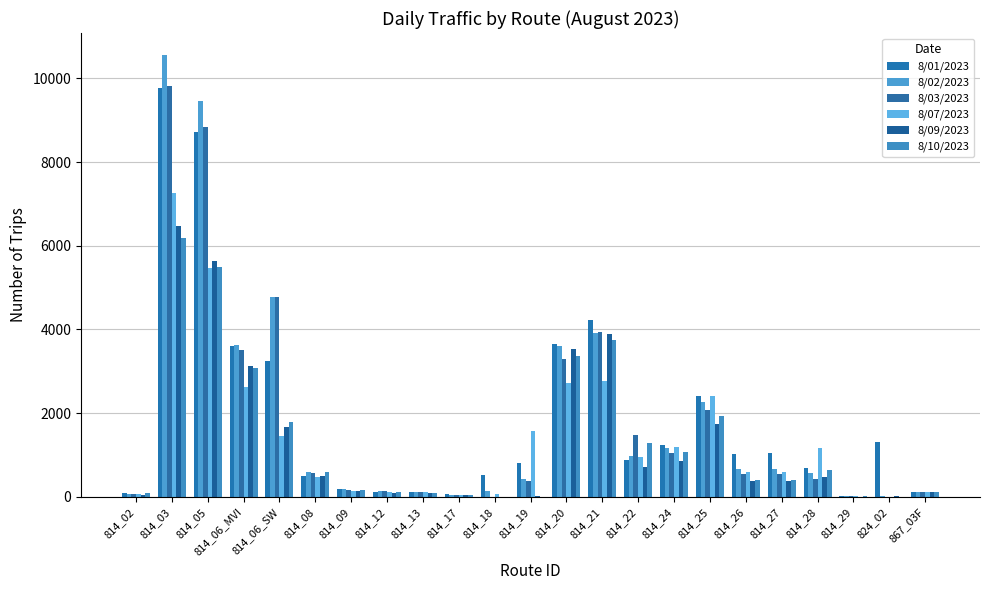

How many data points does each series have?

23